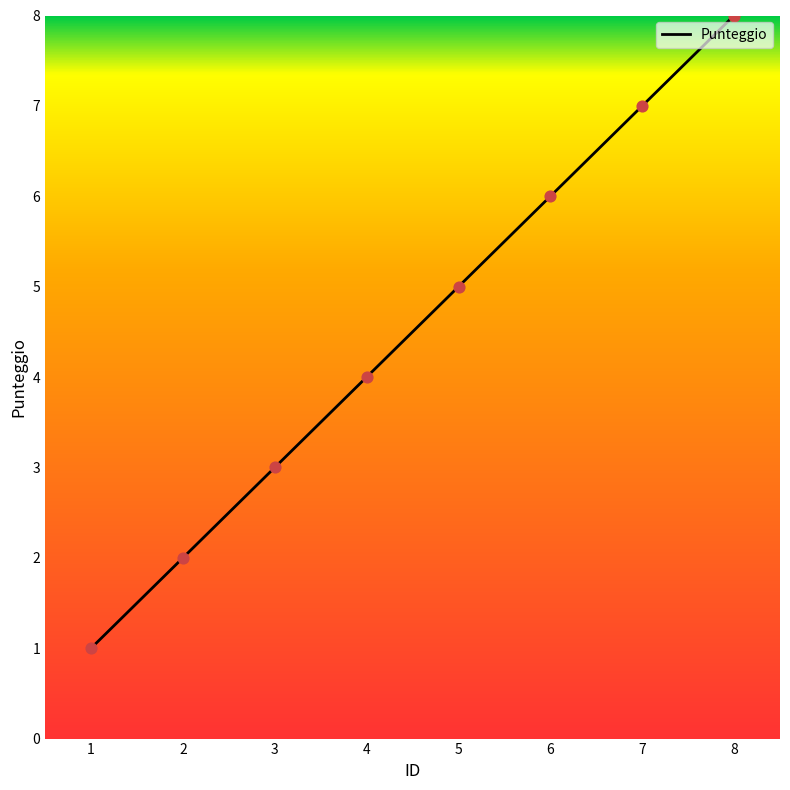

What is the ratio of the value at 5 to the value at 6?

0.8